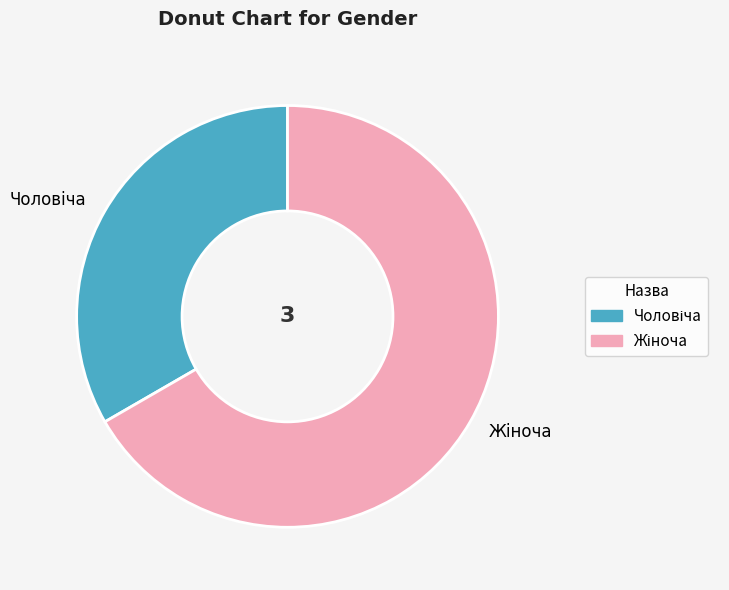

Is there a majority slice in this chart?

Yes